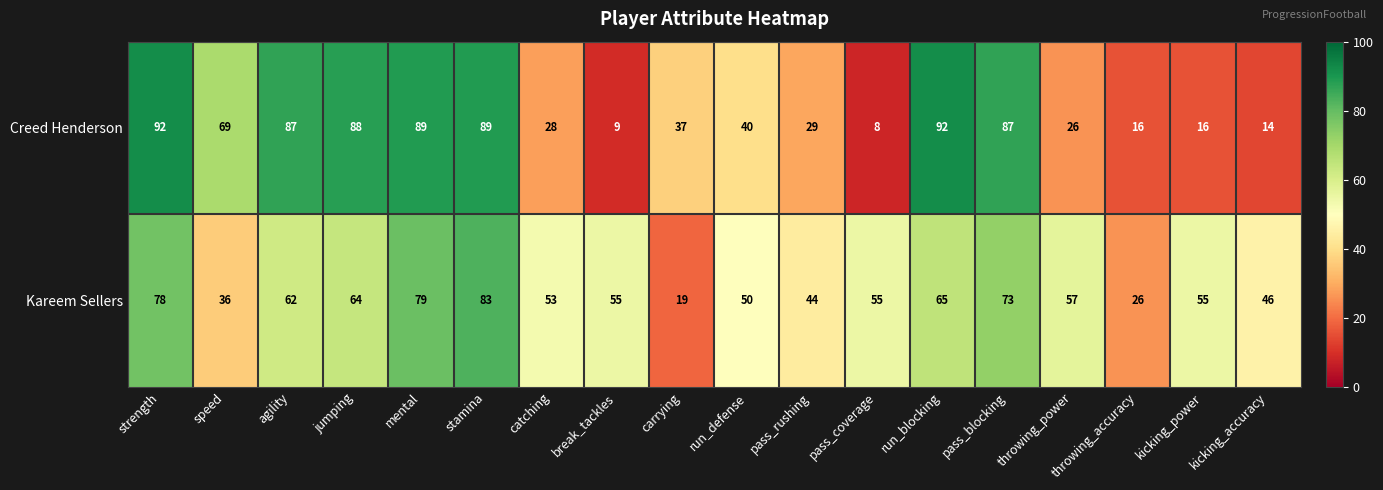

At kicking_power, list the series in order from largest to smallest.

Kareem Sellers, Creed Henderson